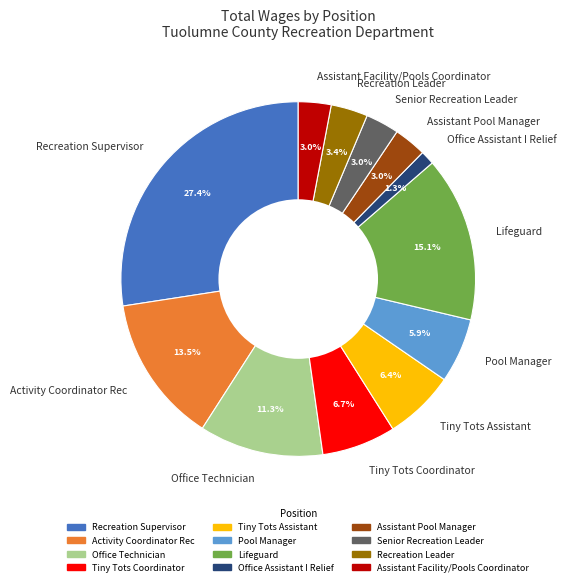

Which has a higher value, Lifeguard or Pool Manager?

Lifeguard